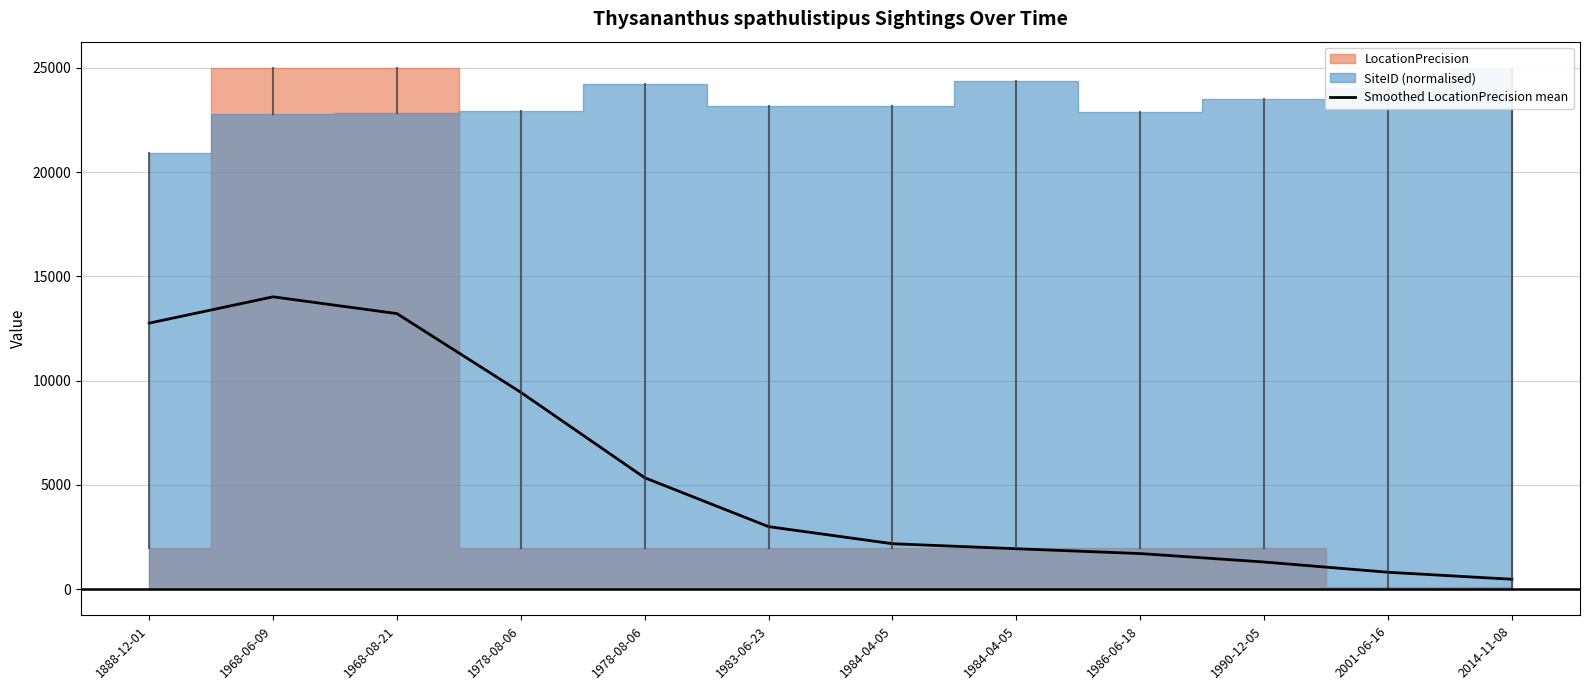

True or false: the data shows 8448.5 at 1888-12-01.

False